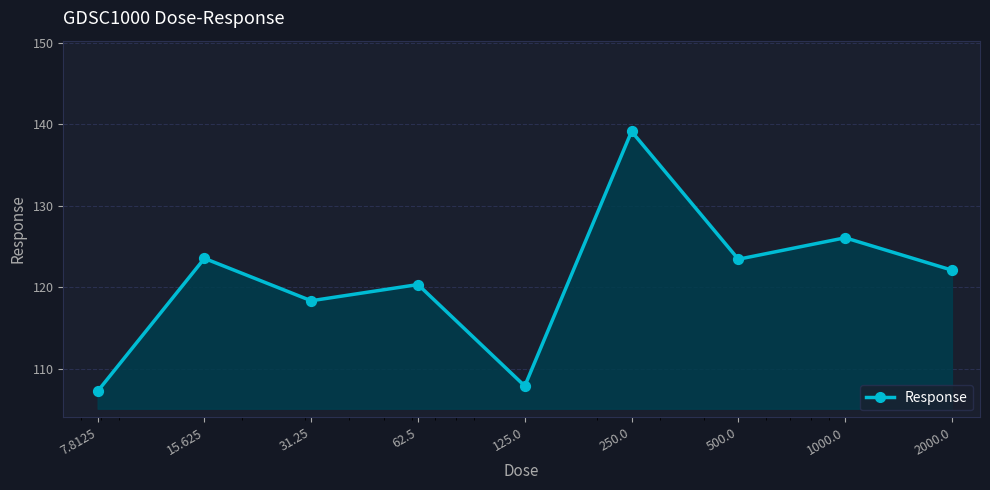

What is the smallest value displayed?

107.3